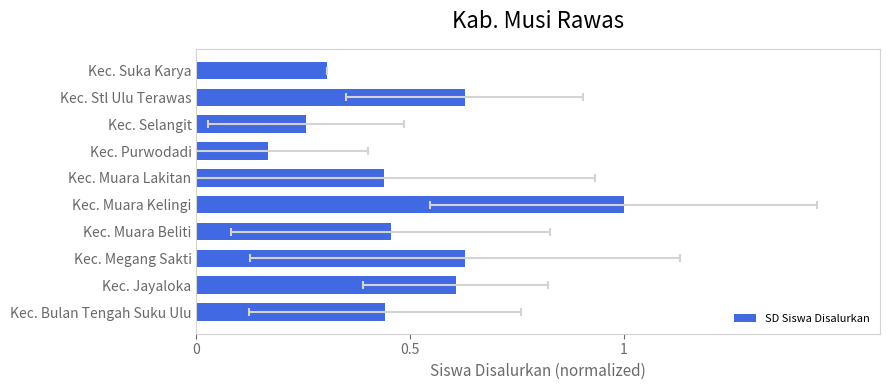

What is the greatest value displayed?

1.0